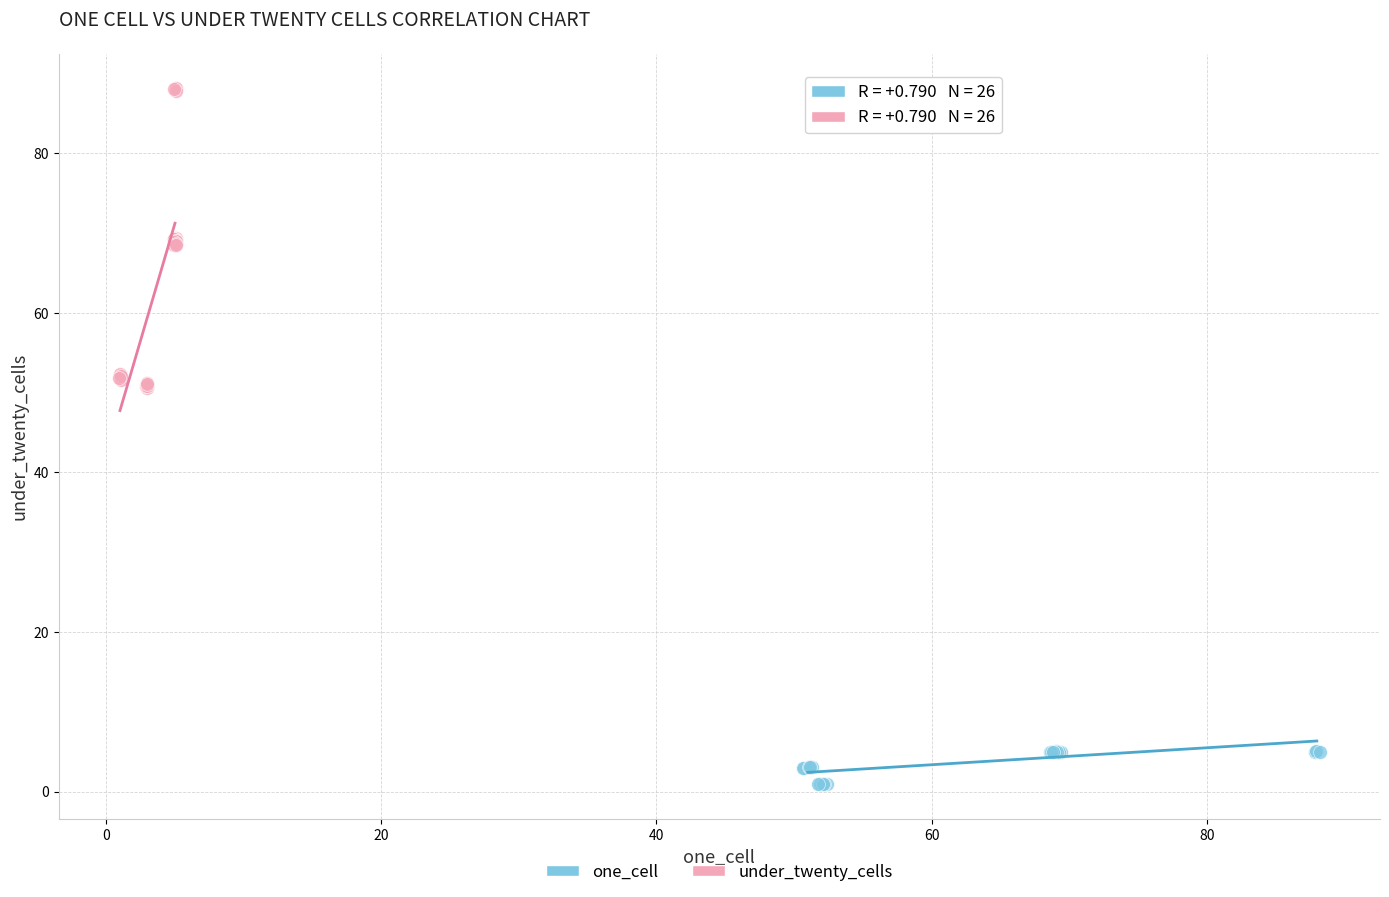

Which series reaches the maximum Y coordinate?

under_twenty_cells